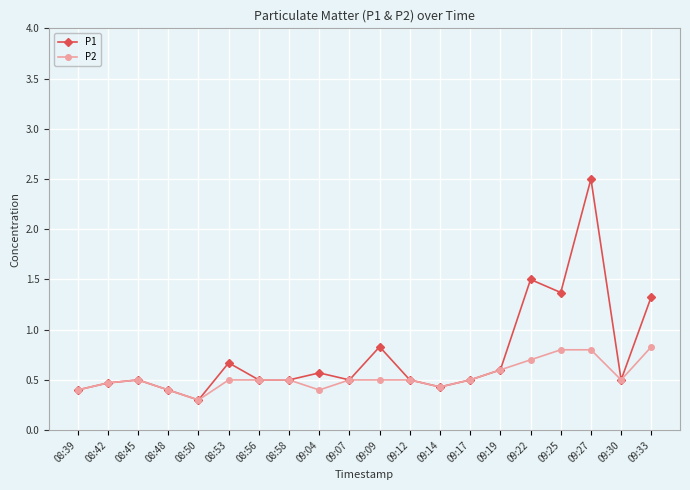

What is the total value across all series at 09:17?

1.0